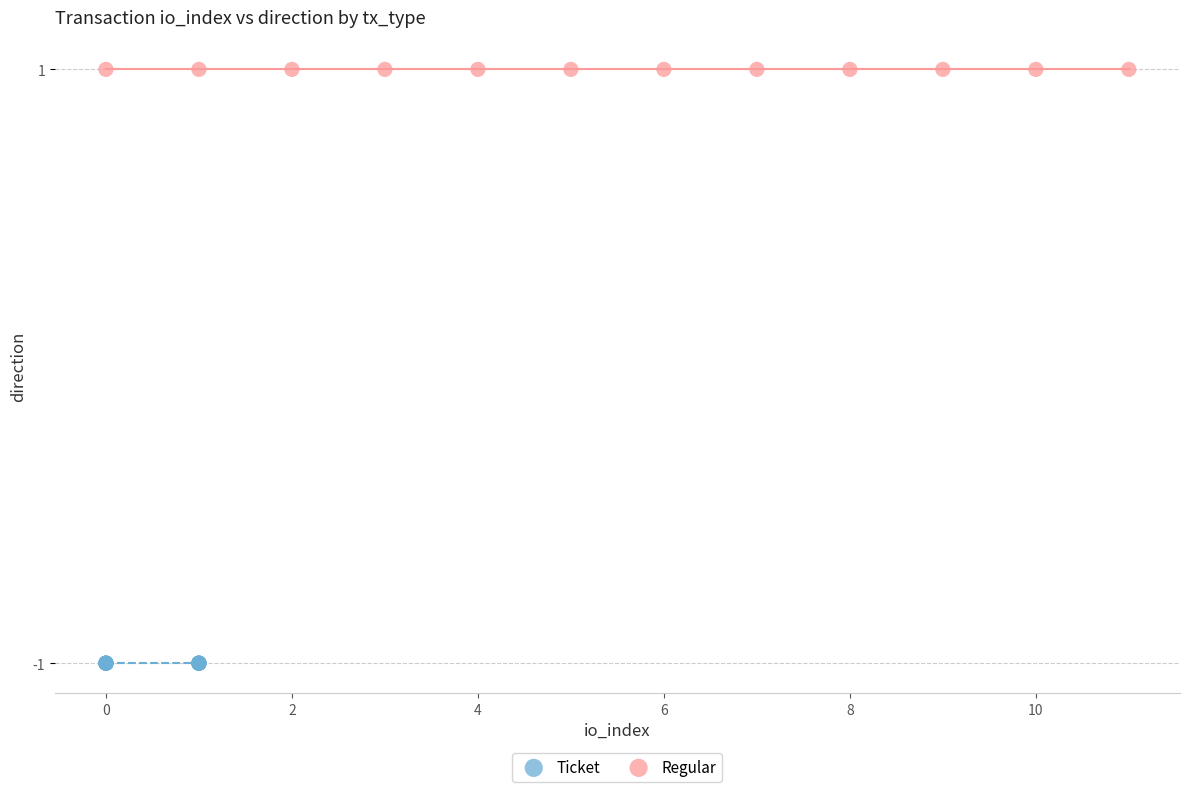

Which series reaches the minimum Y coordinate?

Ticket